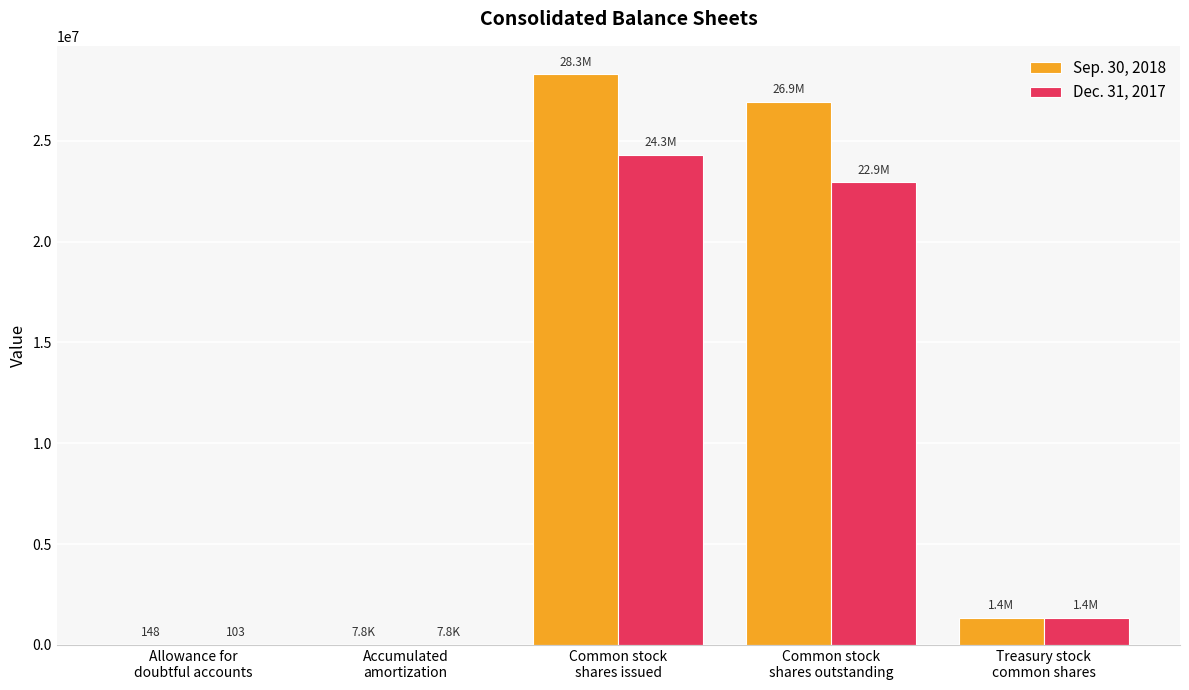

What is the spread (max minus min) of values at Common stock
shares outstanding?

3994680